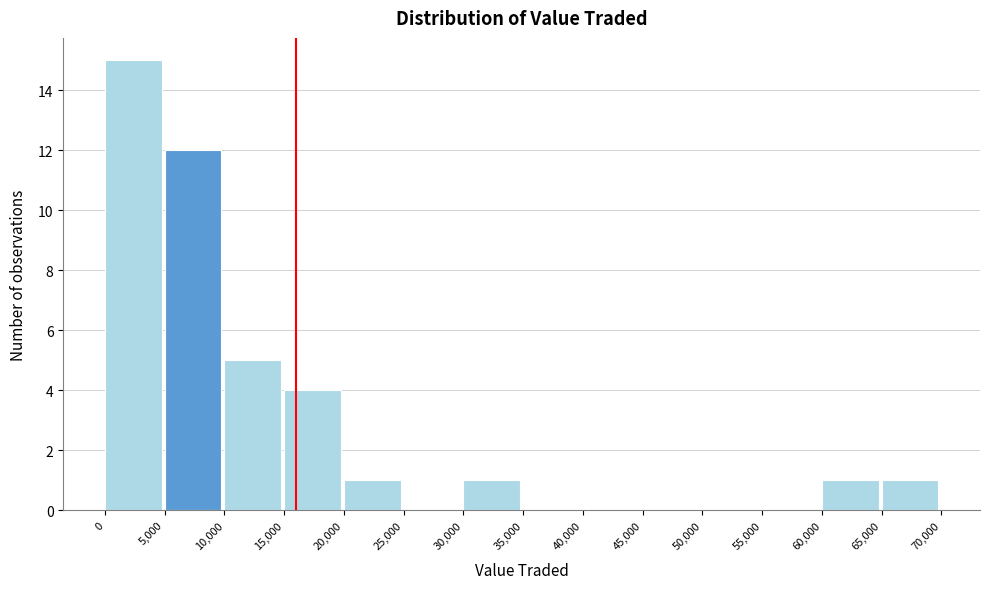

Which range on the x-axis has the tallest bar?

0 to 5,000